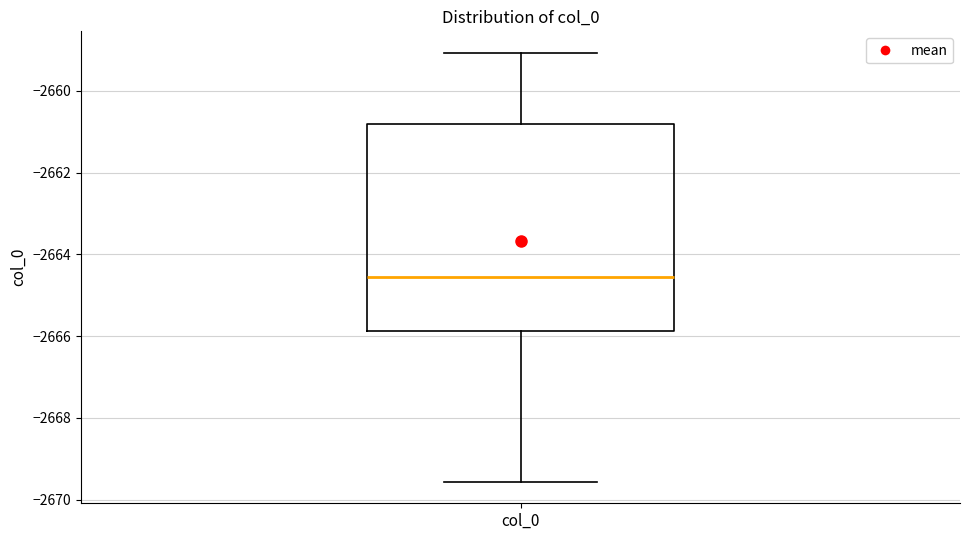

Where does the upper whisker of the box for col_0 end on the y-axis? The values are not printed on the chart, so give them approximately, as read against the axis.

-2659.0